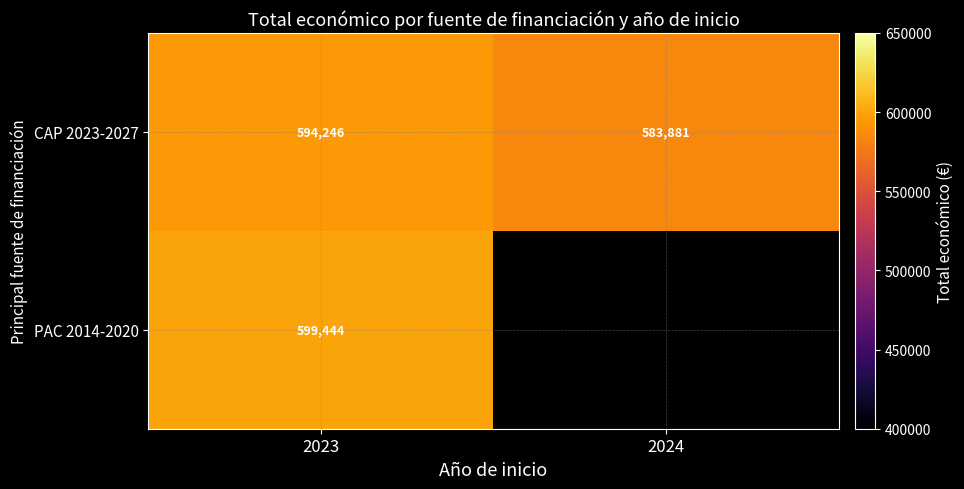

At which label does CAP 2023-2027 reach its peak?

2023